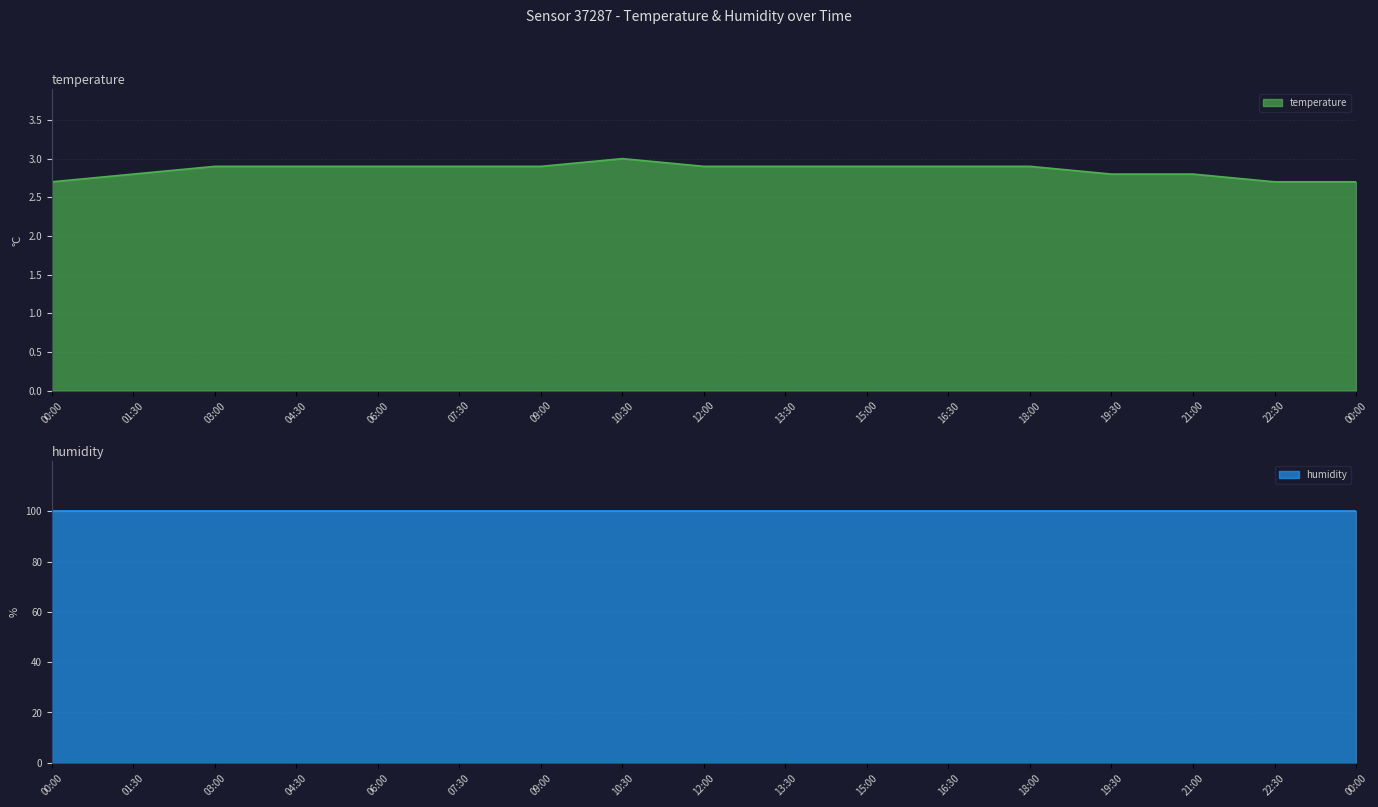

List the labels in order of value, largest first.

10:30, 03:00, 04:30, 06:00, 07:30, 09:00, 12:00, 13:30, 15:00, 16:30, 18:00, 01:30, 19:30, 21:00, 00:00, 22:30, 00:00